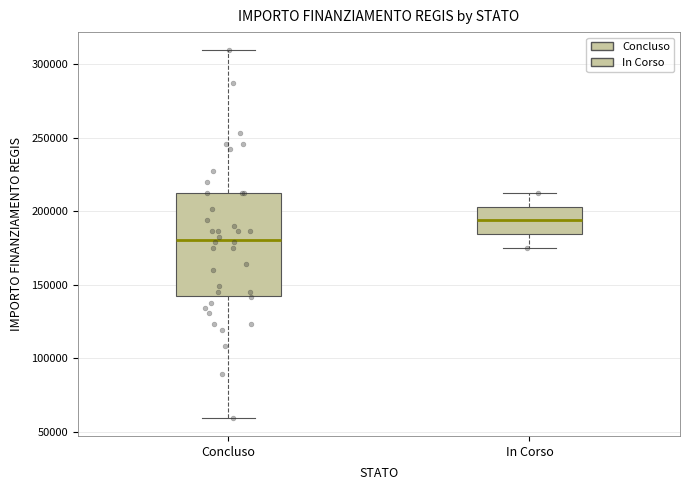

Reading left to right, read every box against the y-axis: the position of its median line, the range the box covers, and the ends of its whiskers. The values are not printed on the chart, so give them approximately, as read against the axis.

Concluso: median 180000, box 145000 to 210000, whiskers 60000 to 310000
In Corso: median 195000, box 185000 to 205000, whiskers 175000 to 210000